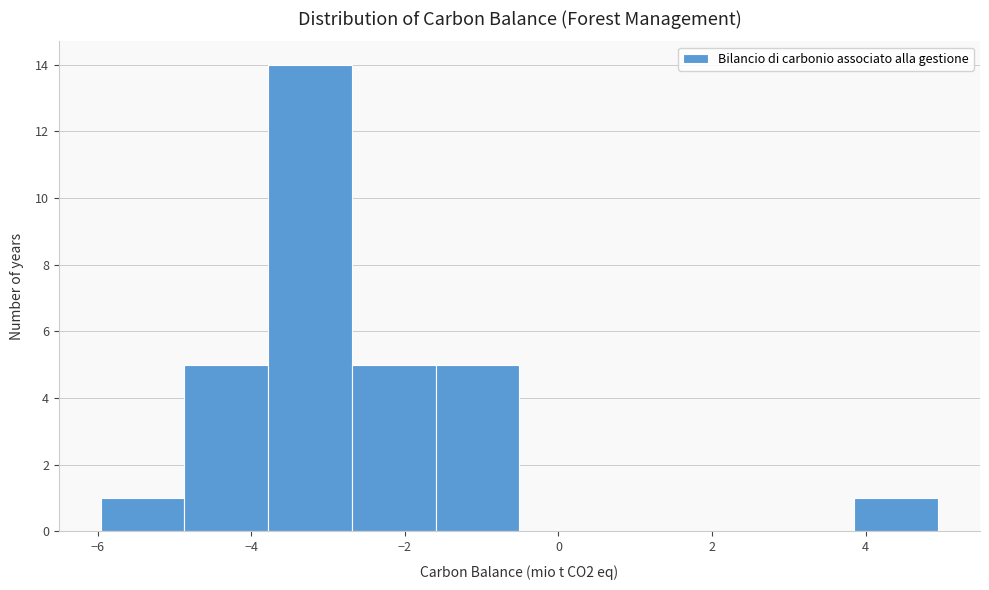

What is the height of the bar covering -2.6 to -1.6 on the x-axis? Neither the bar edges nor the heights are printed on the chart, so give them approximately, as read against the axes.

5